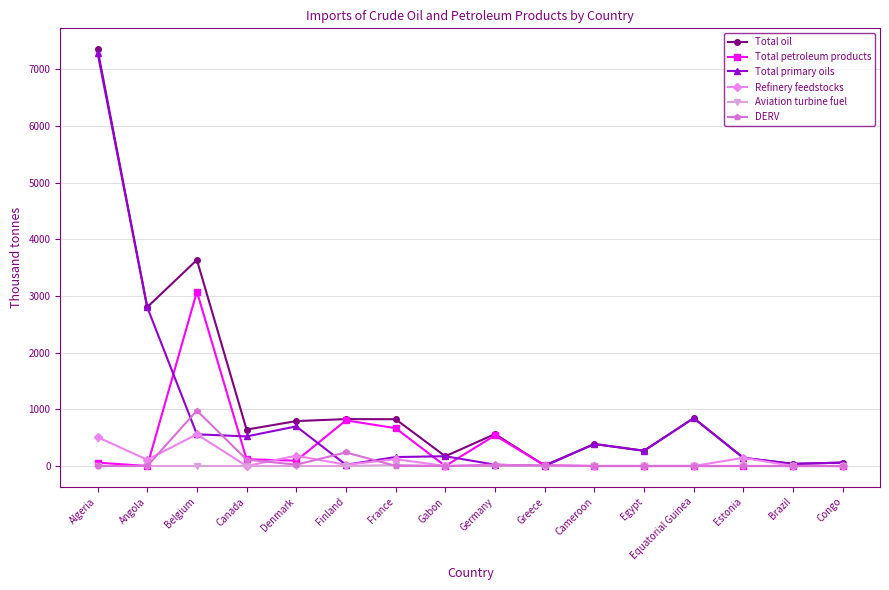

What is the sum of all Aviation turbine fuel values?

17.4